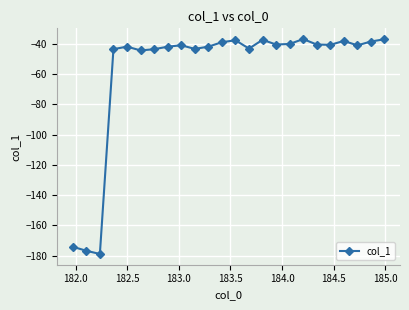

What is the value of the 3rd point from the left?

-178.9